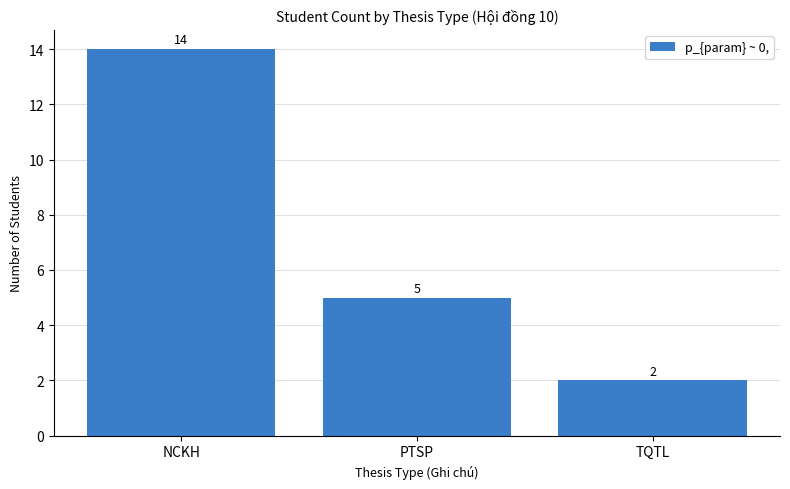

True or false: the data shows 1 at PTSP.

False